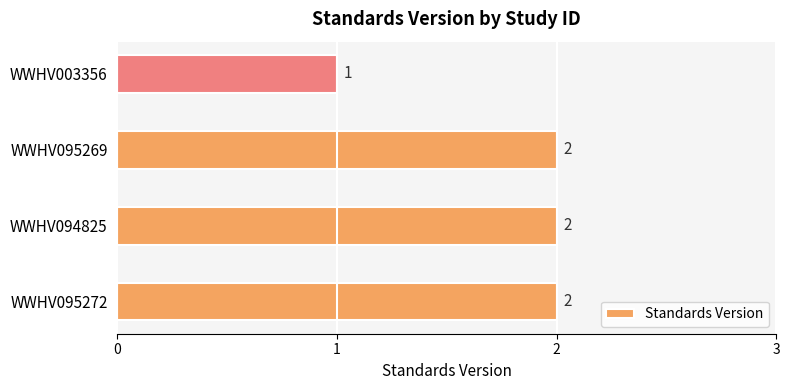

What is the minimum value shown in the chart?

1